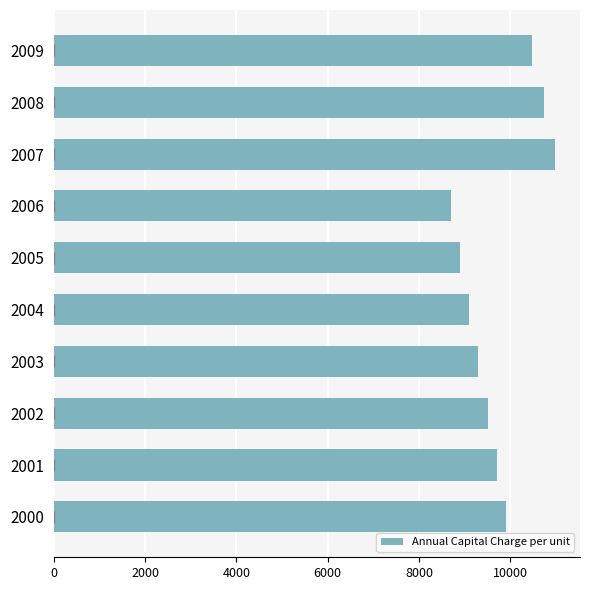

List the labels in order of value, smallest first.

2006, 2005, 2004, 2003, 2002, 2001, 2000, 2009, 2008, 2007